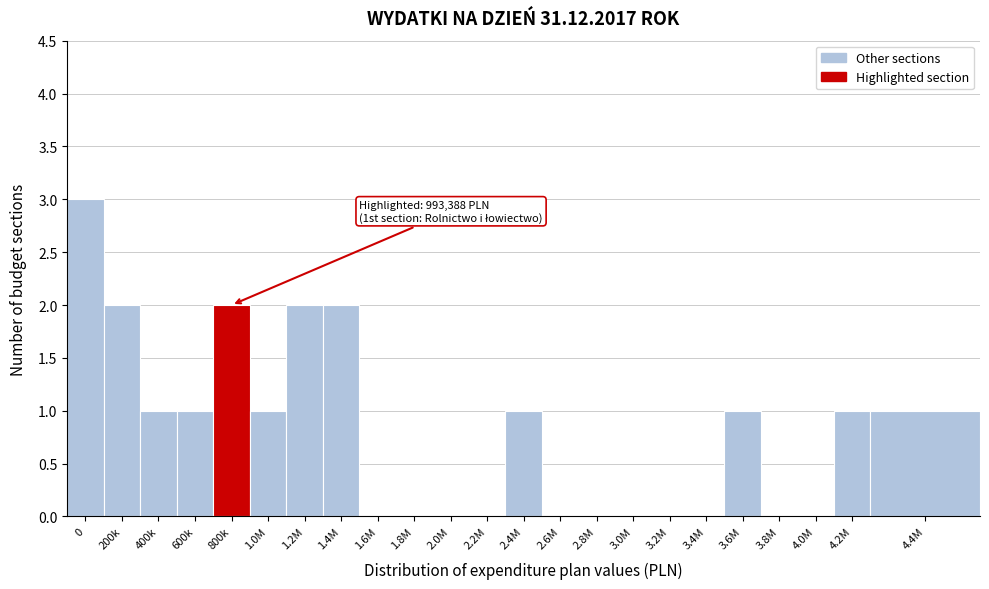

Reading right to left, list all the values displayed in this chart.

4.4M=1	4.2M=1	4.0M=0	3.8M=0	3.6M=1	3.4M=0	3.2M=0	3.0M=0	2.8M=0	2.6M=0	2.4M=1	2.2M=0	2.0M=0	1.8M=0	1.6M=0	1.4M=2	1.2M=2	1.0M=1	800k=2	600k=1	400k=1	200k=2	0=3